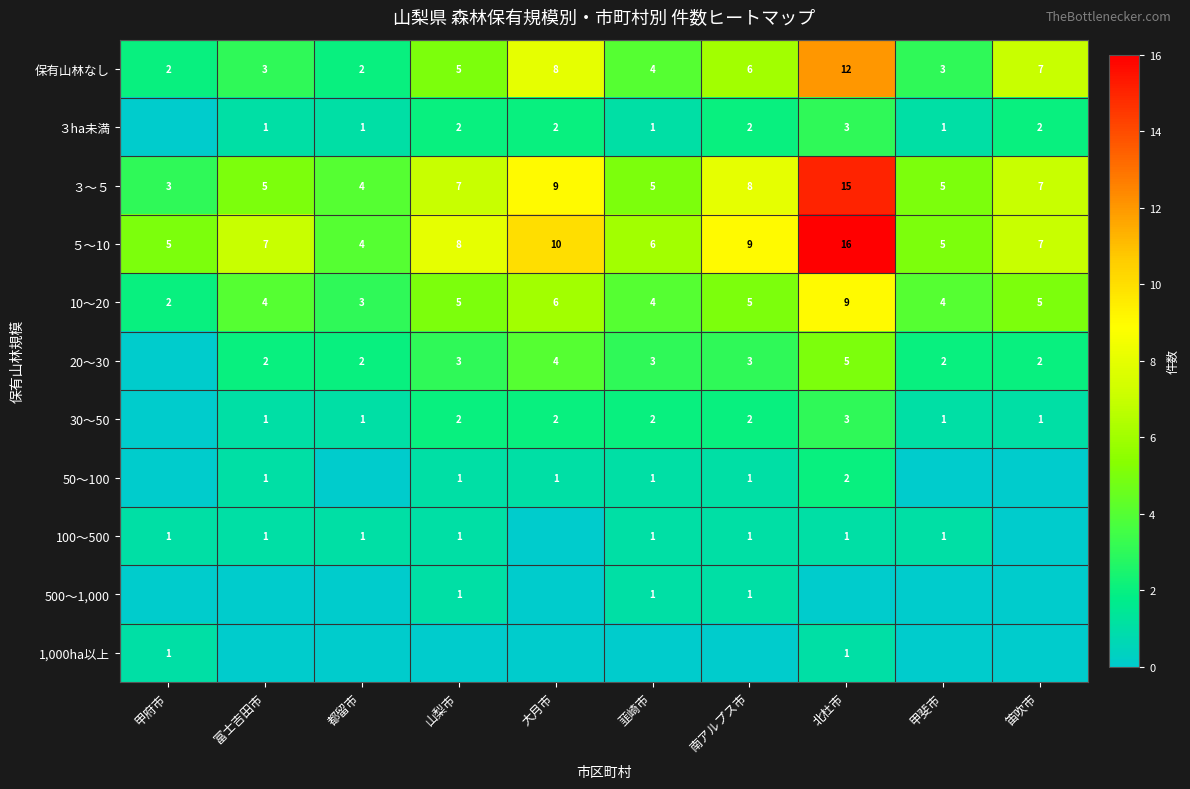

How many values in the 保有山林なし series are below 5?

5